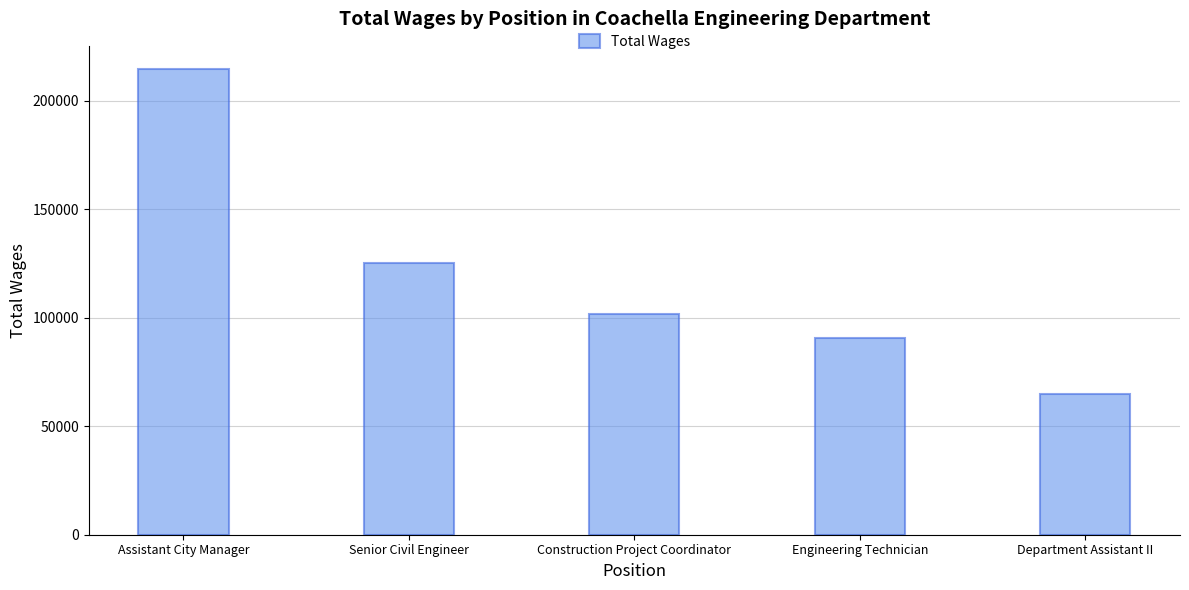

What is the difference between the second highest and second lowest values?

34450